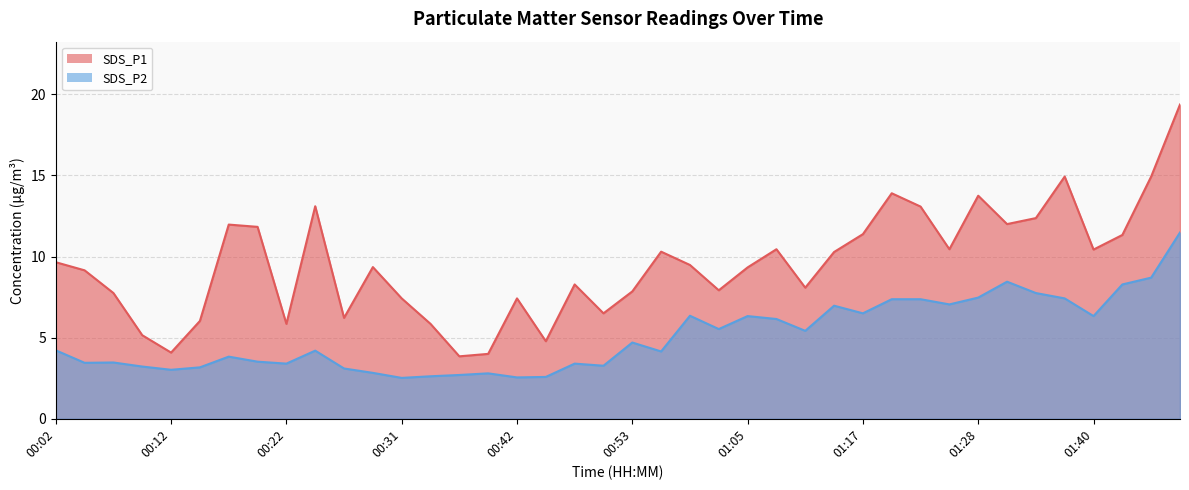

What is the difference between the highest and lowest values at 00:39?

1.2